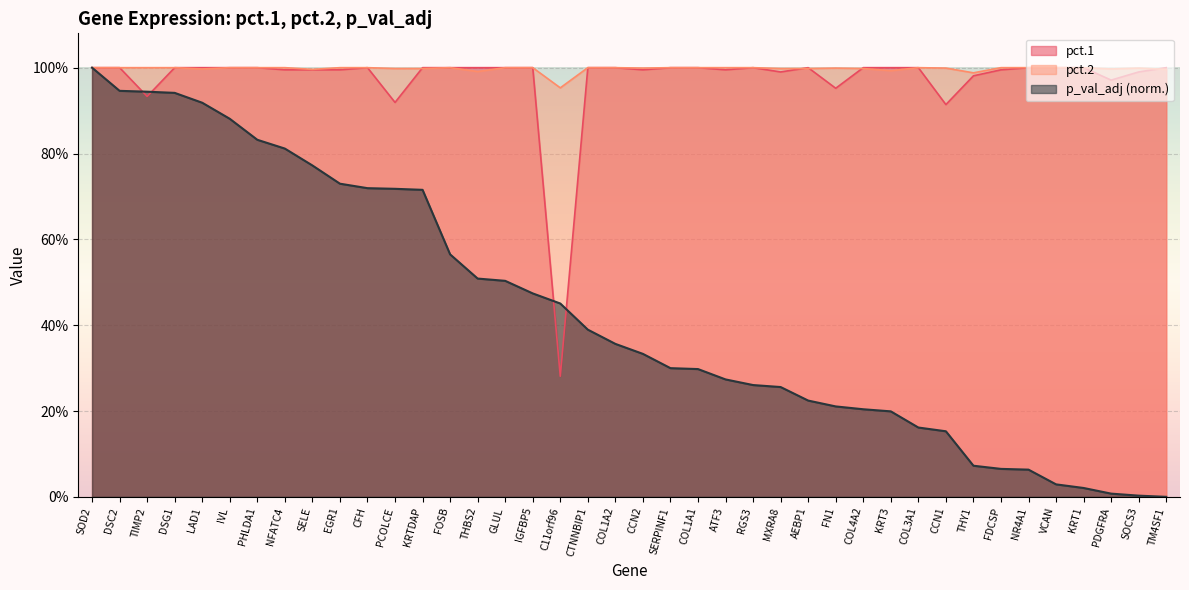

Which series has the largest range (max minus min)?

p_val_adj (norm.)